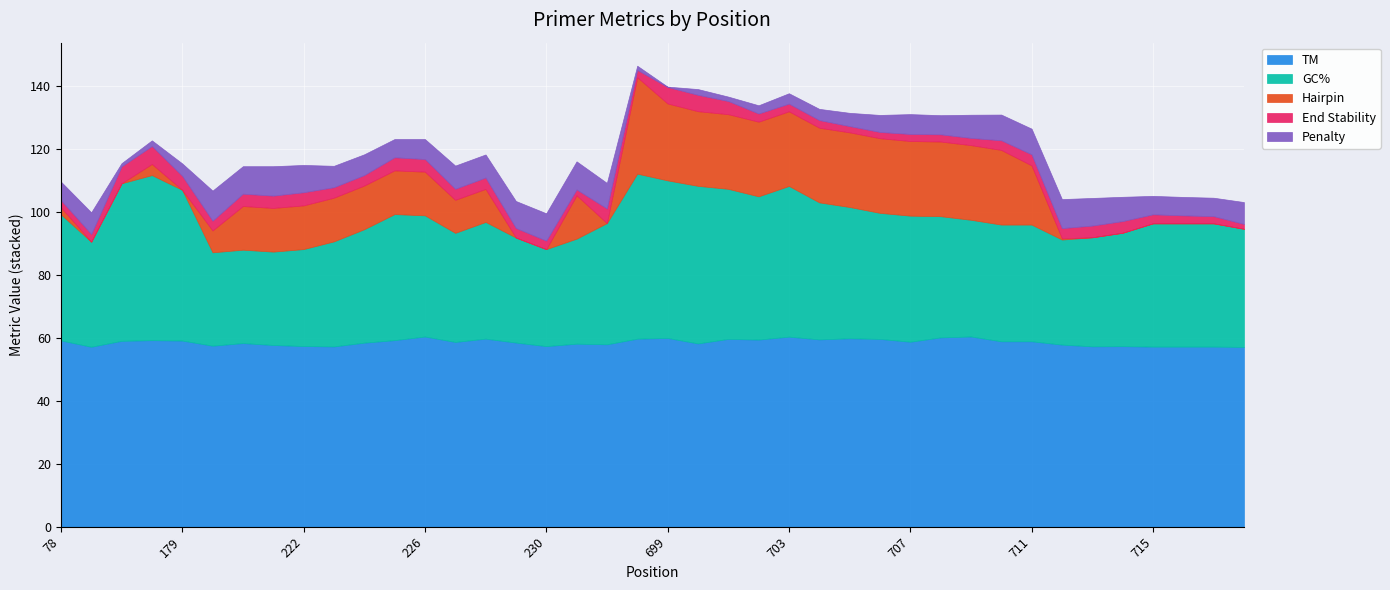

Which series has the largest total across all categories?

TM